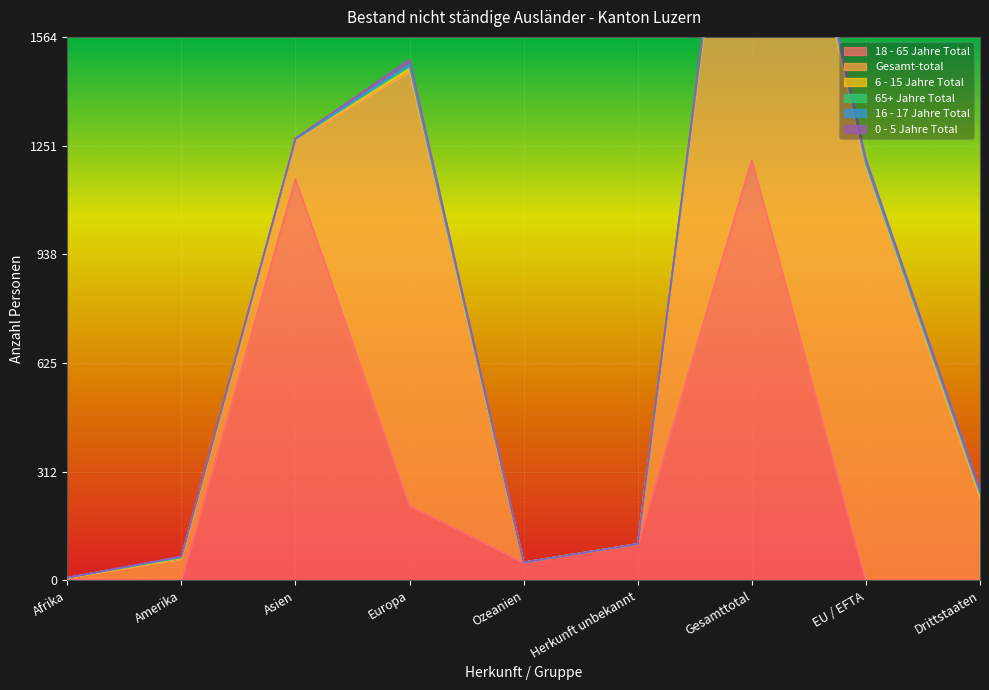

What is the average value of the 6 - 15 Jahre Total series?

6